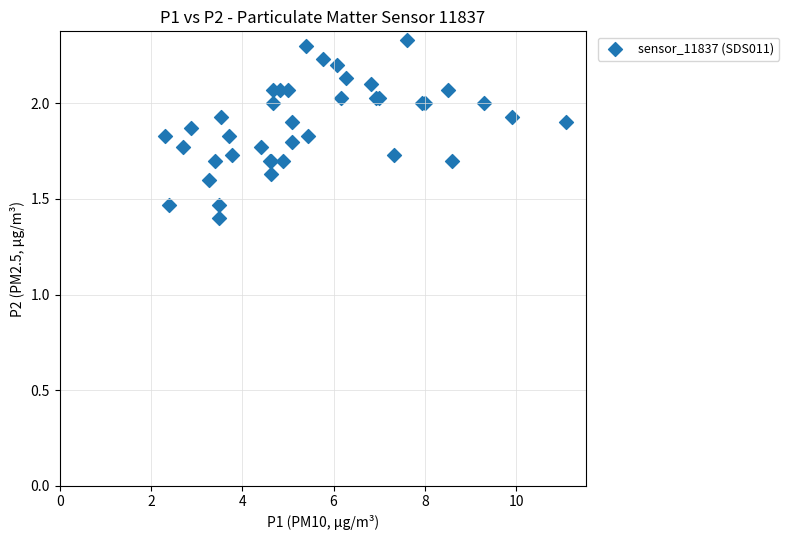

What Y value in the scatter plot is closest to 1?

1.4